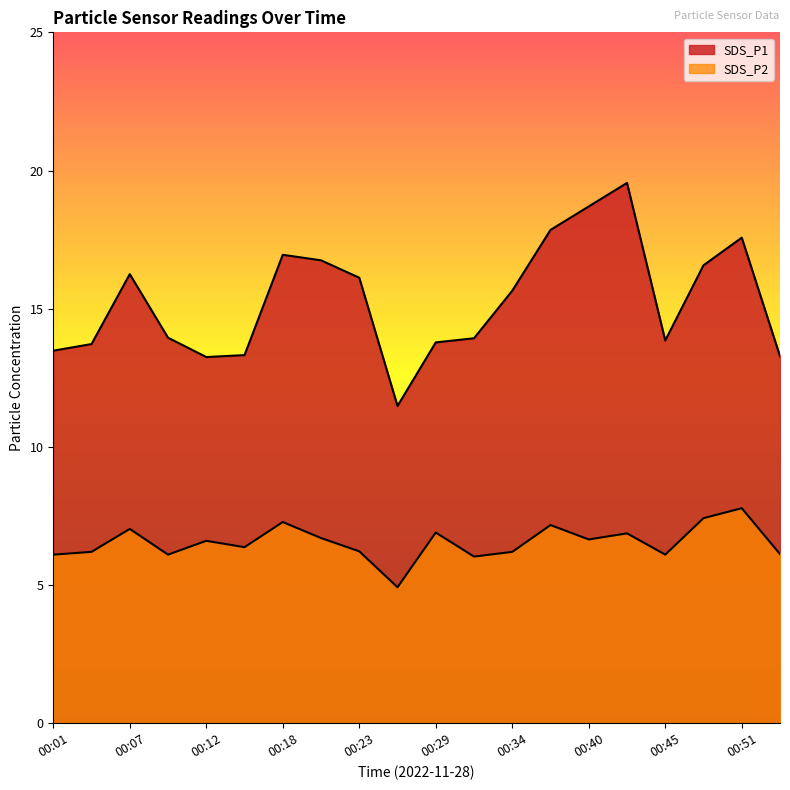

What is the value of the SDS_P1 point at the 4th from the left?

13.9